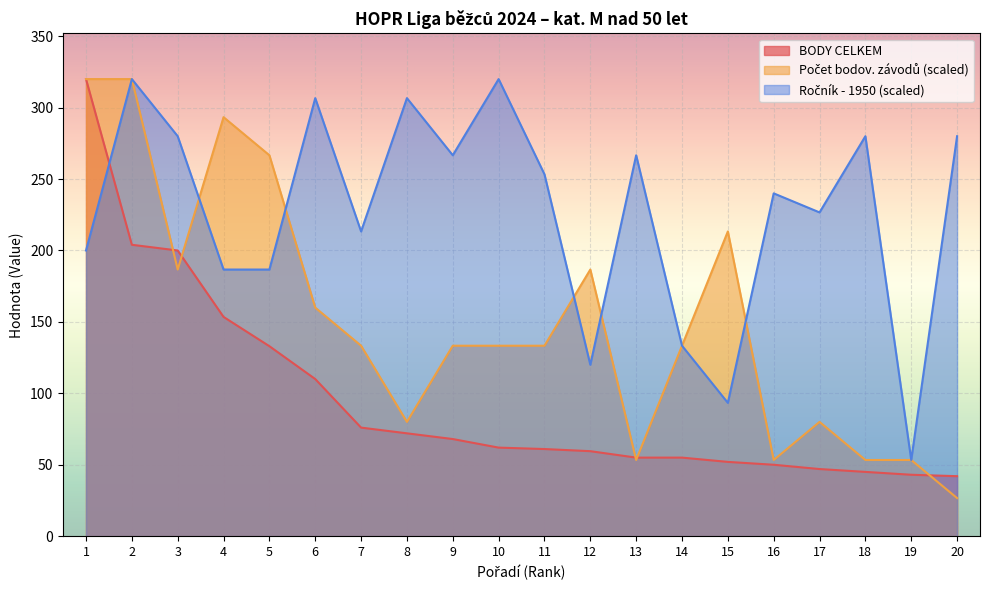

What is the lowest value of the Počet bodov. závodů series?

26.7